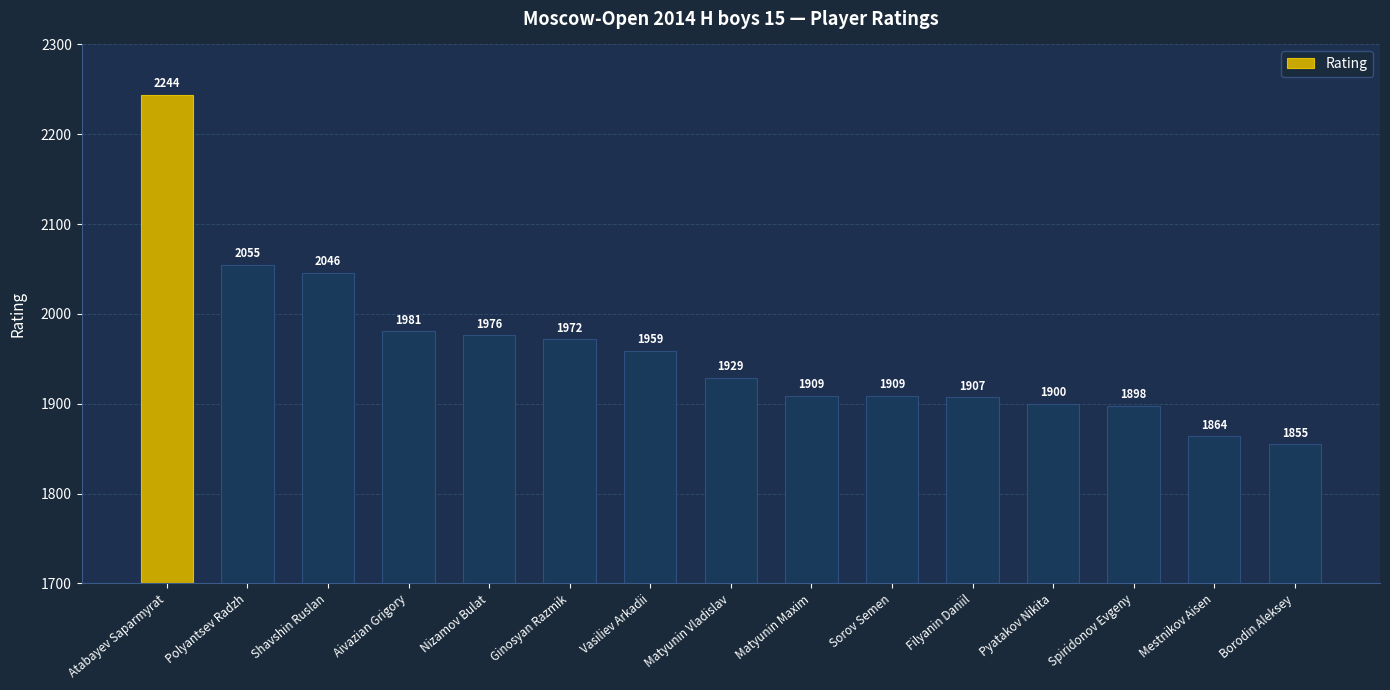

What is the label of the 11th bar from the left?

Filyanin Daniil